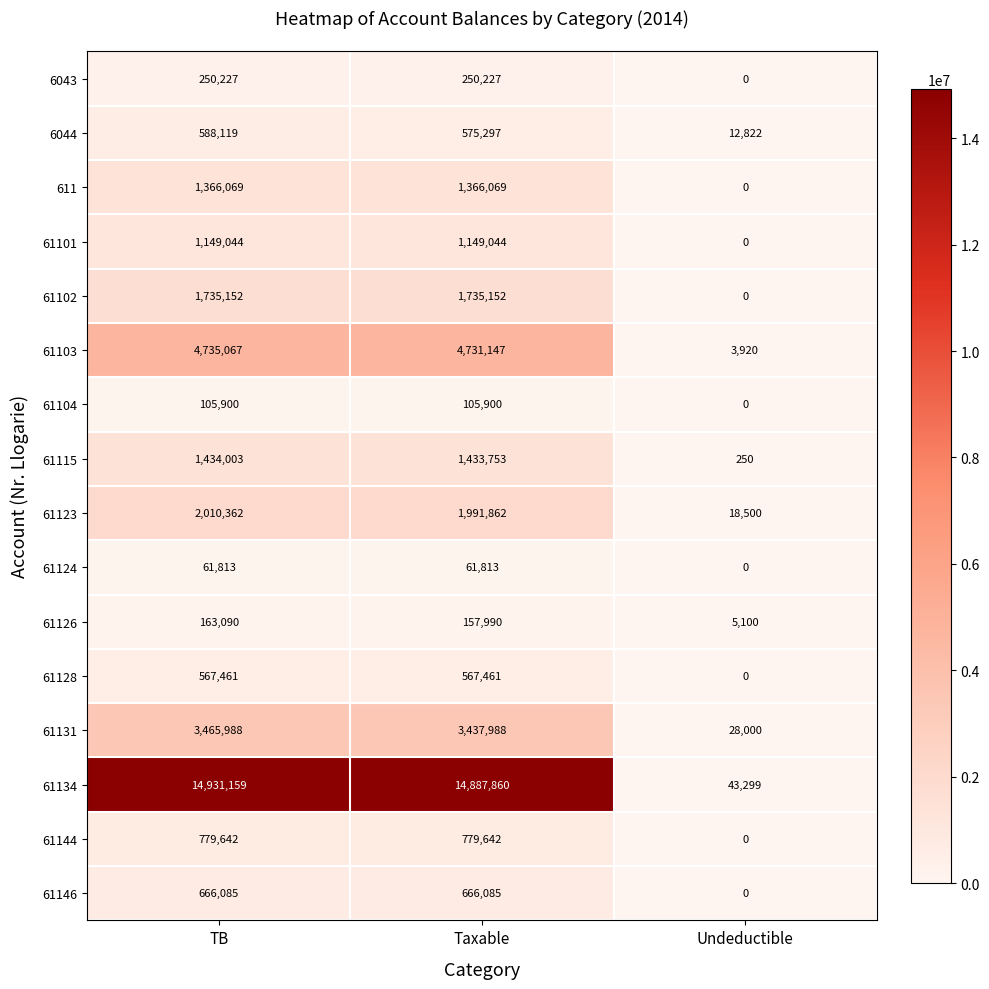

At which category is the sum across all series the highest?

TB